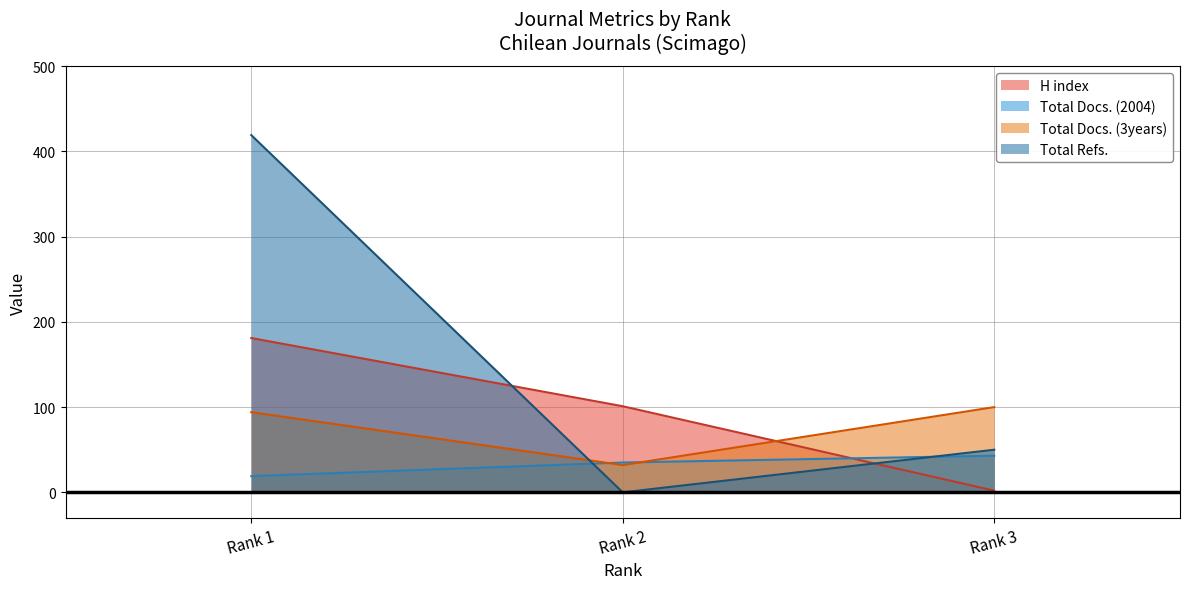

What is the sum of the Total Docs. (3years) values at Rank 2 and Rank 1?

126